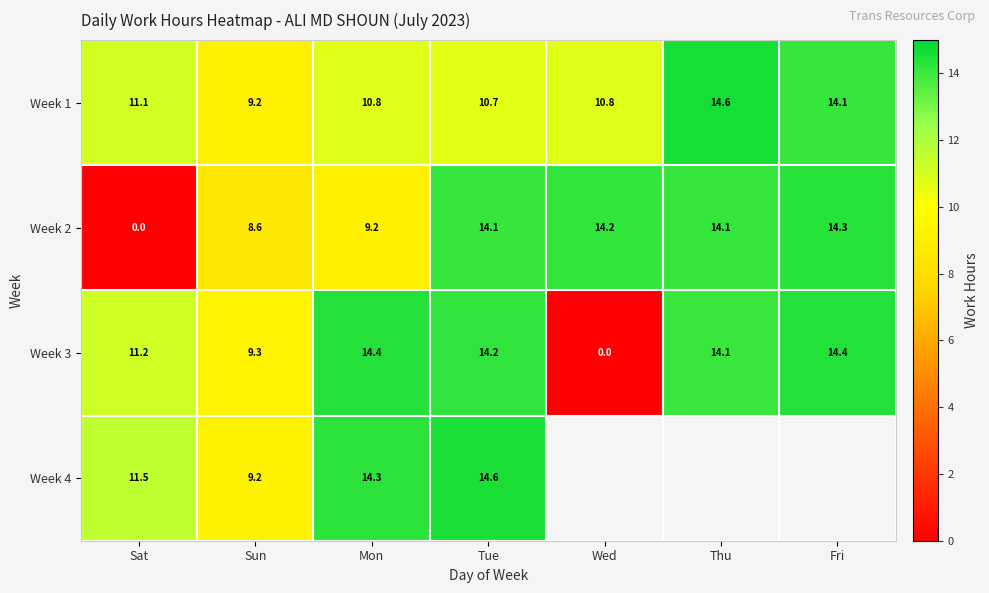

What is the difference between the second highest and minimum values in the Week 1 series?

4.9